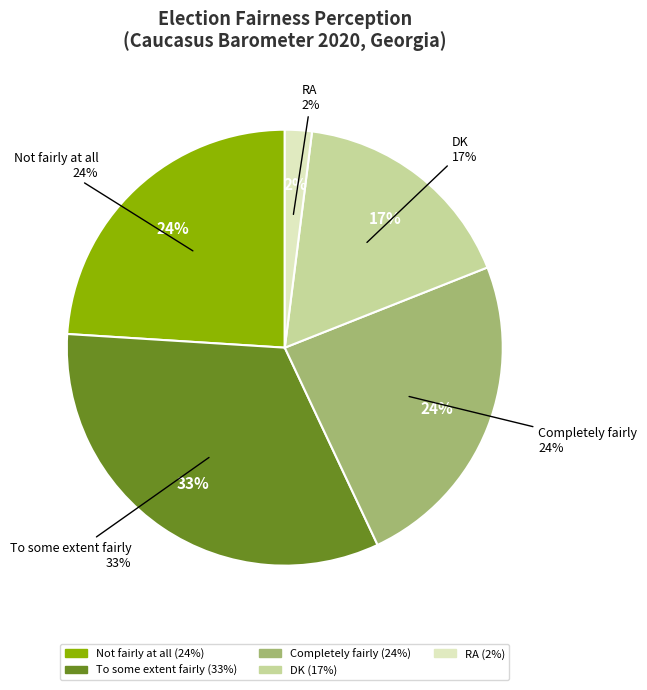

How much of the chart is everything except Completely fairly?

76.0%